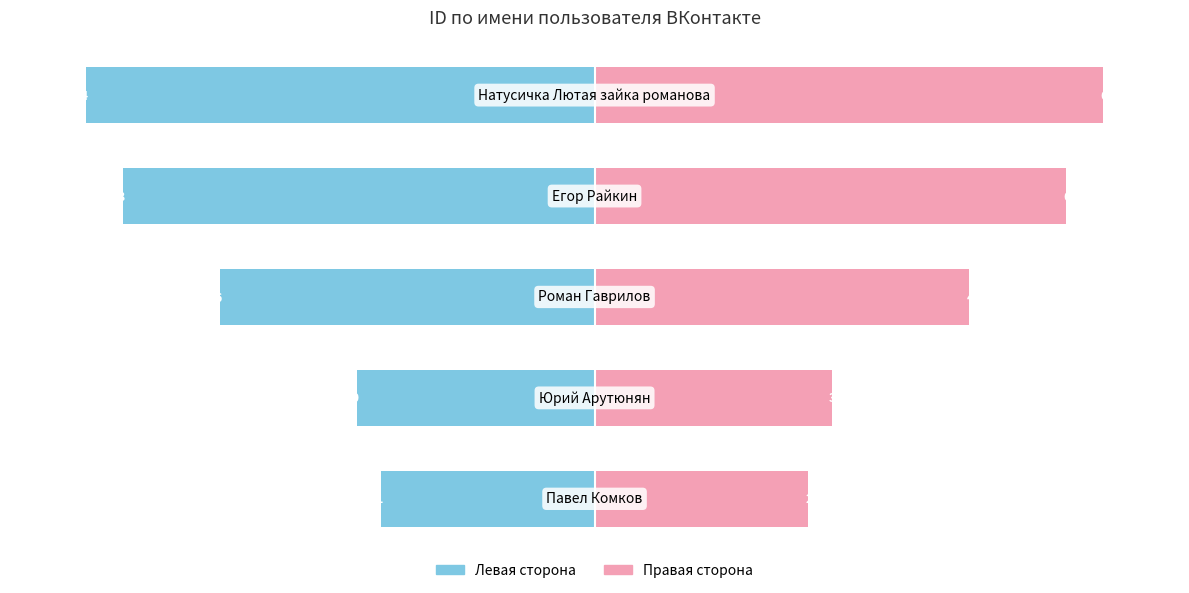

What is the difference between the maximum and minimum values in the id (левая ось) series?

58.0